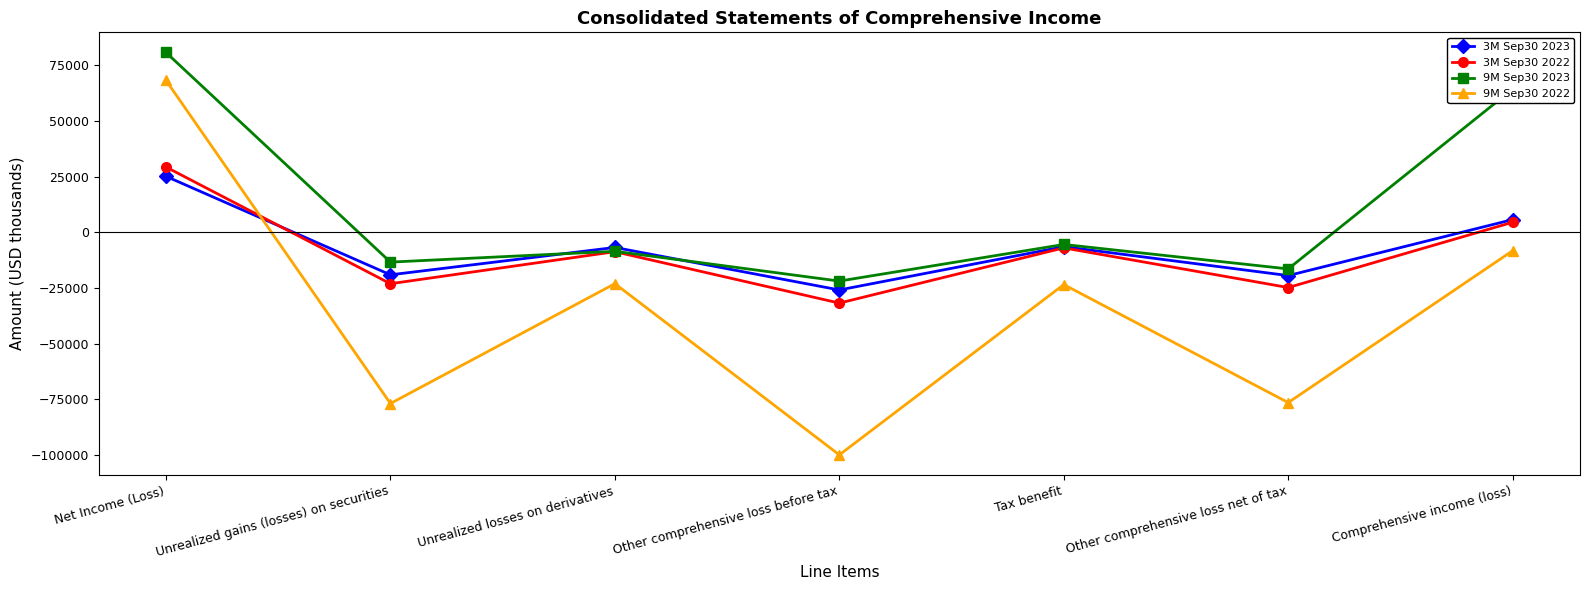

How many values in 9M Sep30 2022 are above zero?

1